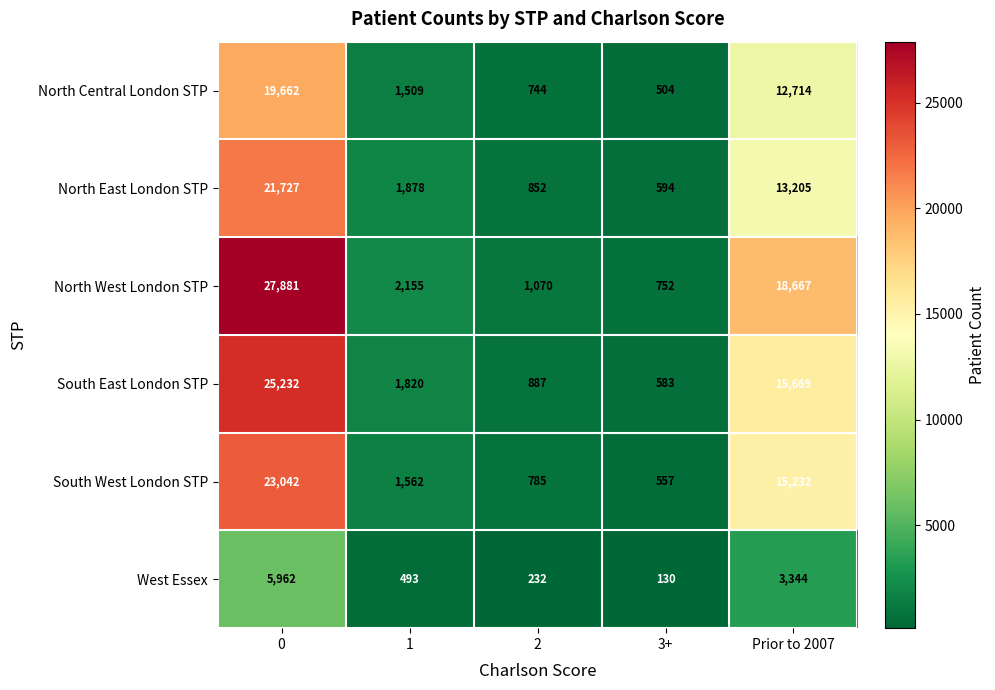

How many values in the South West London STP series are below 1562?

2